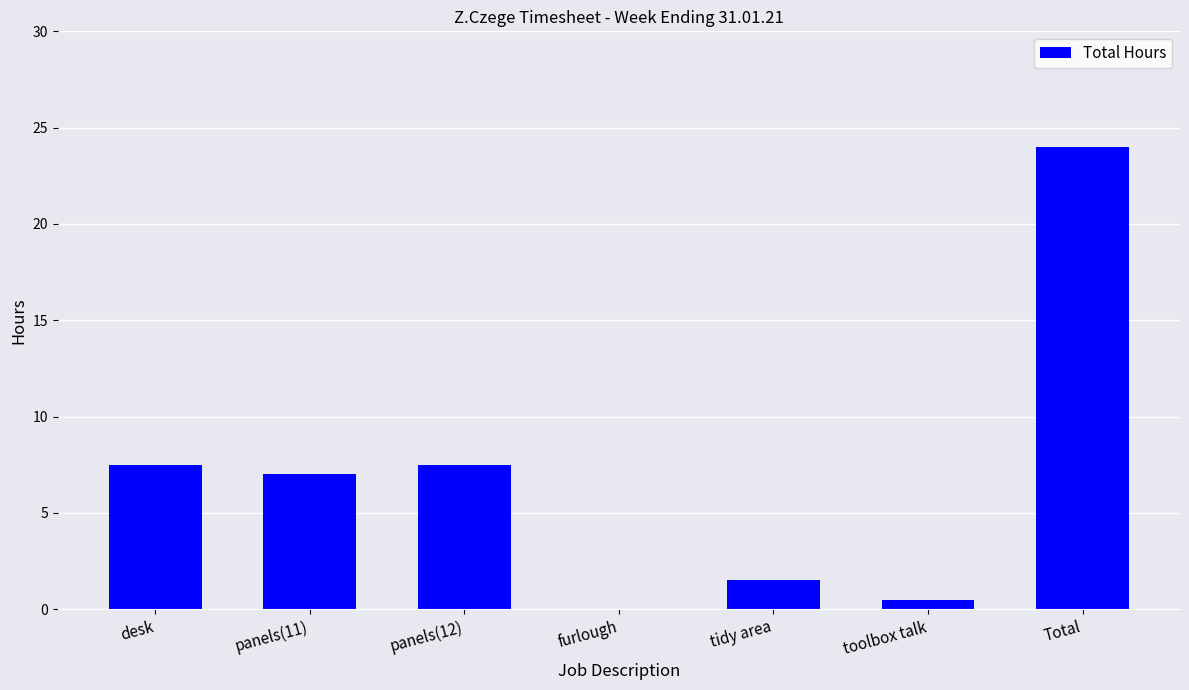

Count the number of categories in the chart.

7